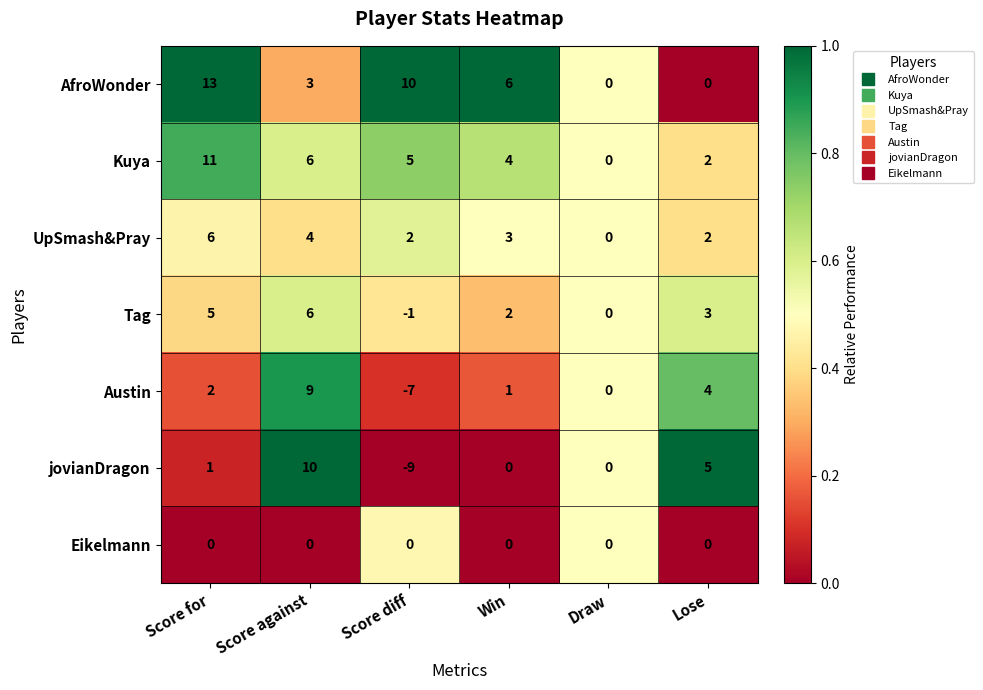

List the labels in order of Kuya value, smallest first.

Draw, Lose, Win, Score diff, Score against, Score for